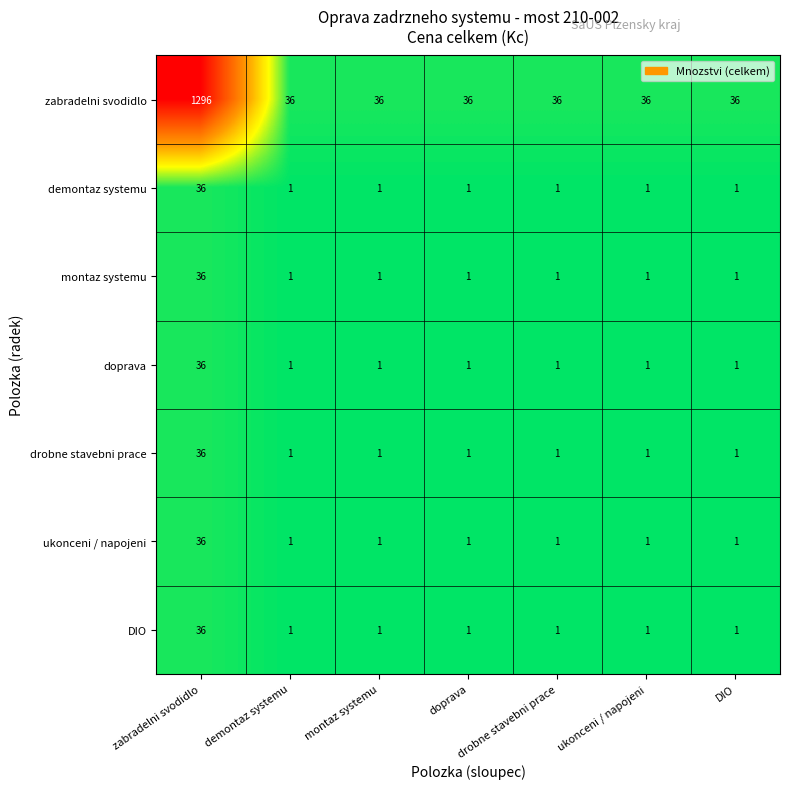

At which label does ukonceni / napojeni reach its peak?

zabradelni svodidlo